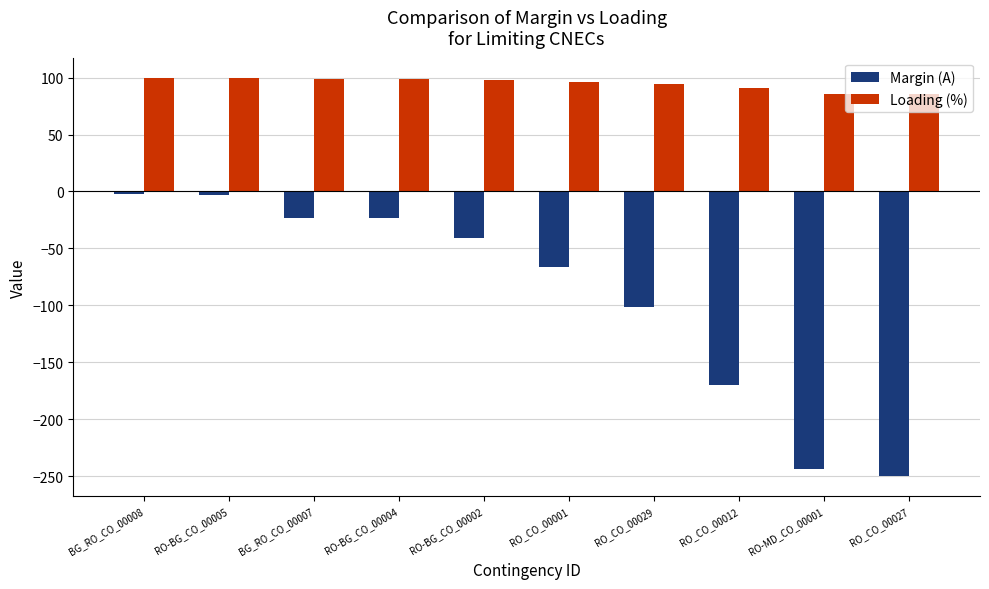

Which series has the largest total across all categories?

Loading (%)